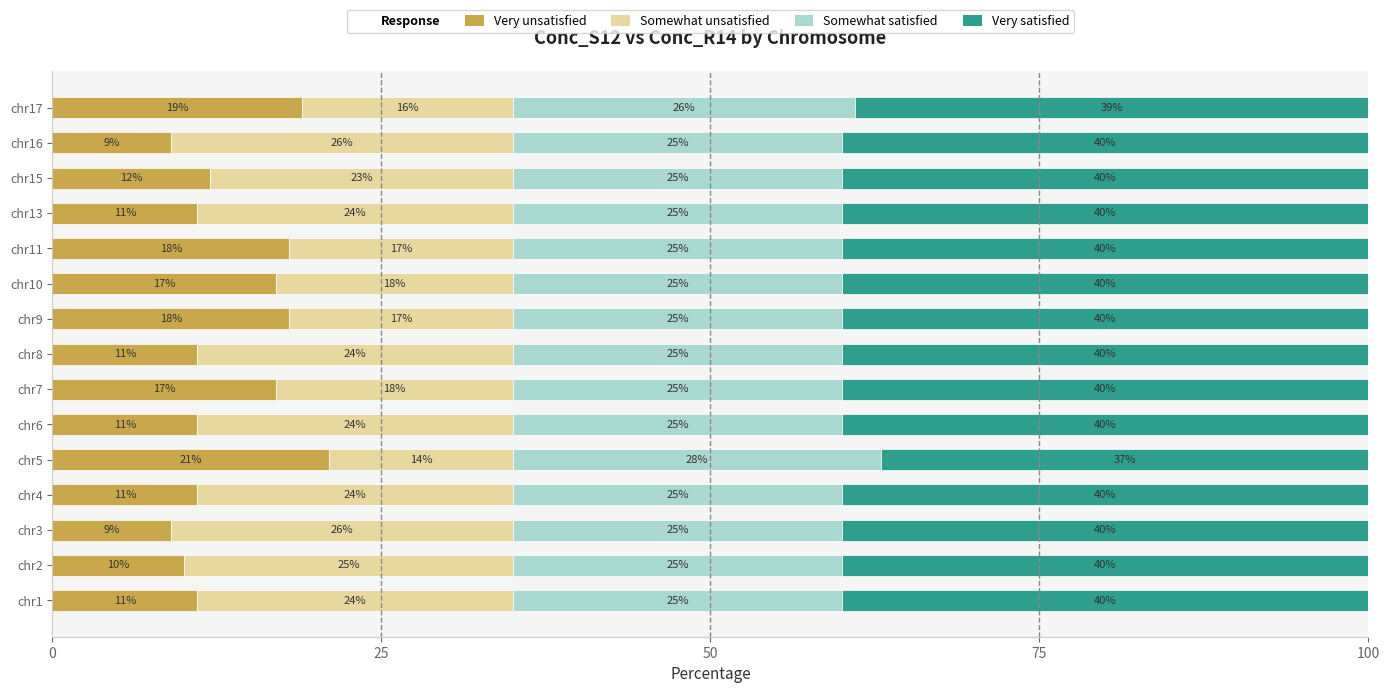

What is the total value across all series at chr15?

100